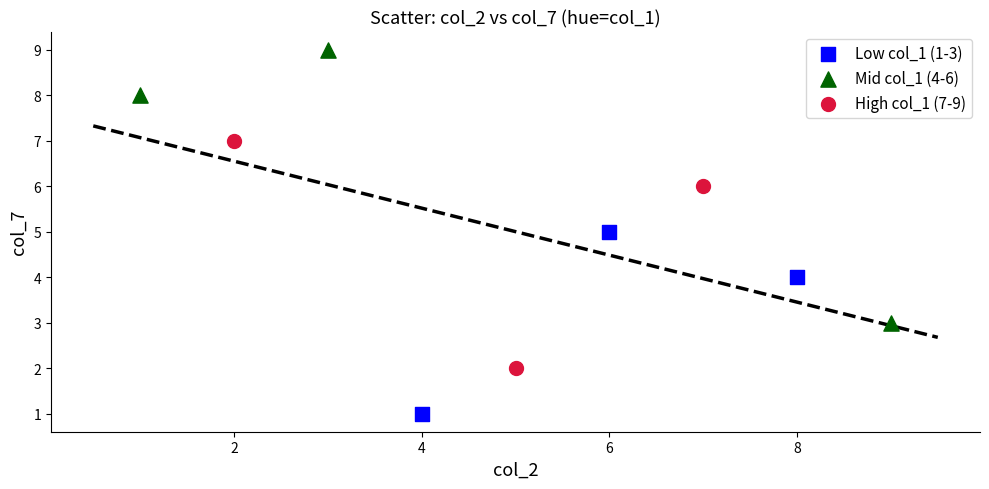

Which series reaches the maximum Y coordinate?

Mid col_1 (4-6)